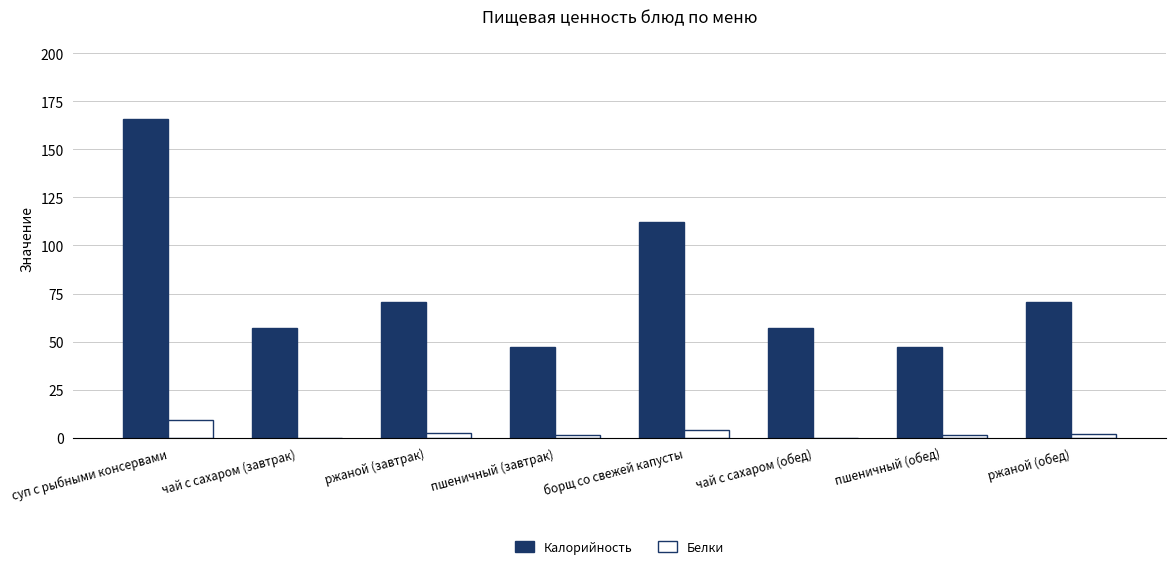

At which category is the sum across all series the highest?

суп с рыбными консервами